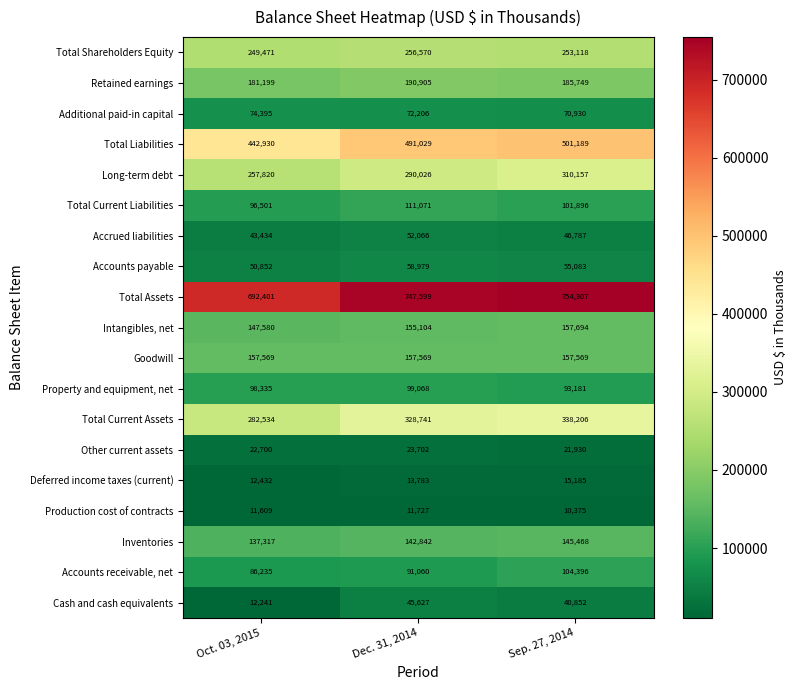

The Total Assets series shows 754307 at Sep. 27, 2014. True or false?

True